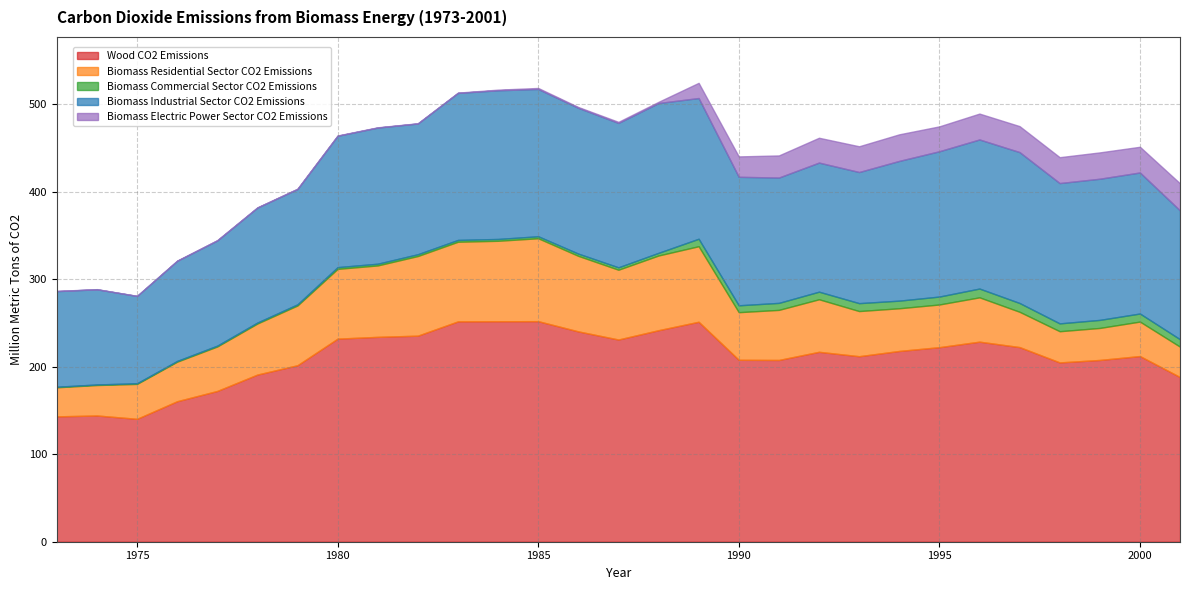

Reading left to right, what are all the values shown in this chart?

Wood CO2 Emissions: 143.2	144.2	140.4	160.5	172.3	191.0	201.7	232.0	234.1	235.4	251.8	251.9	252.0	240.3	231.0	241.7	251.3	207.9	207.7	217.0	212.0	218.0	222.3	228.6	222.4	204.9	207.7	212.1	188.1
Biomass Residential Sector CO2 Emissions: 33.2	34.8	39.9	45.2	50.8	58.3	68.3	79.7	81.6	91.0	91.0	91.9	94.7	86.3	79.7	85.4	86.3	54.4	57.2	60.0	51.6	48.8	48.8	50.7	40.3	35.6	36.6	39.4	34.7
Biomass Commercial Sector CO2 Emissions: 0.6	0.7	0.8	0.9	1.0	1.1	1.3	2.0	2.0	2.1	2.1	2.1	2.3	2.6	2.8	3.0	8.5	7.9	8.0	8.7	9.0	8.7	9.1	10.0	10.0	9.0	9.2	9.2	8.5
Biomass Industrial Sector CO2 Emissions: 109.3	108.7	99.7	114.4	120.2	131.4	131.8	150.1	155.5	149.4	168.0	169.9	168.3	166.6	165.0	171.2	160.8	146.8	143.2	147.5	149.8	159.7	166.0	170.4	172.4	160.3	161.3	161.2	147.2
Biomass Electric Power Sector CO2 Emissions: 0.3	0.2	0.1	0.2	0.4	0.3	0.4	0.4	0.3	0.3	0.3	0.7	1.1	0.9	1.2	1.4	17.4	23.3	25.3	28.4	29.4	30.4	28.4	29.6	29.7	29.6	30.1	29.4	31.0